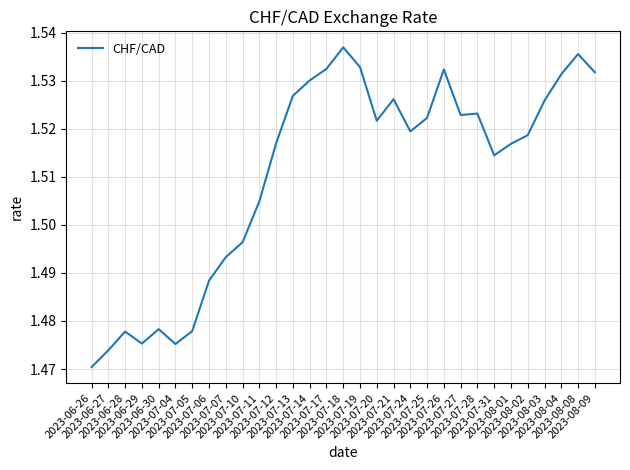

The chart shows a value of 1.5 at 2023-07-20. True or false?

True